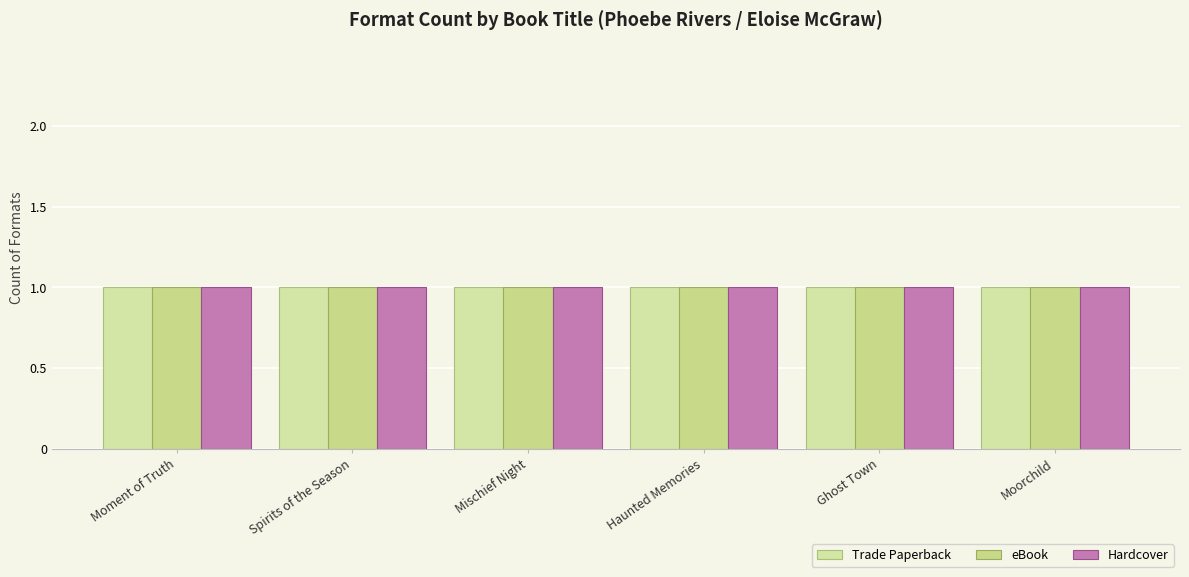

The Hardcover series shows 246655489 at Spirits of the Season. True or false?

False